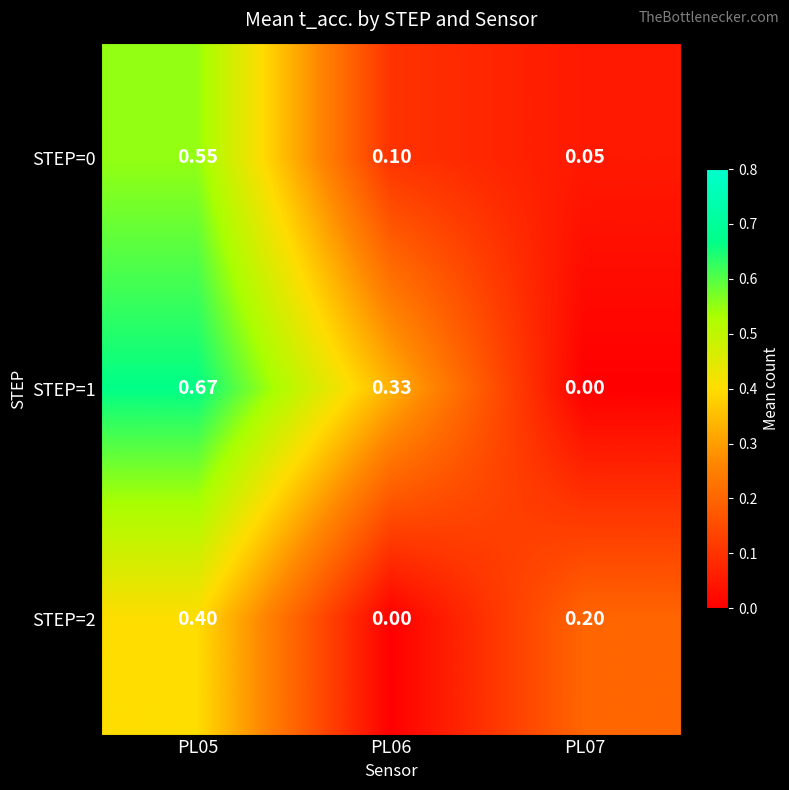

Is the value of STEP=1 at PL07 greater than the value of STEP=2 at PL05?

No